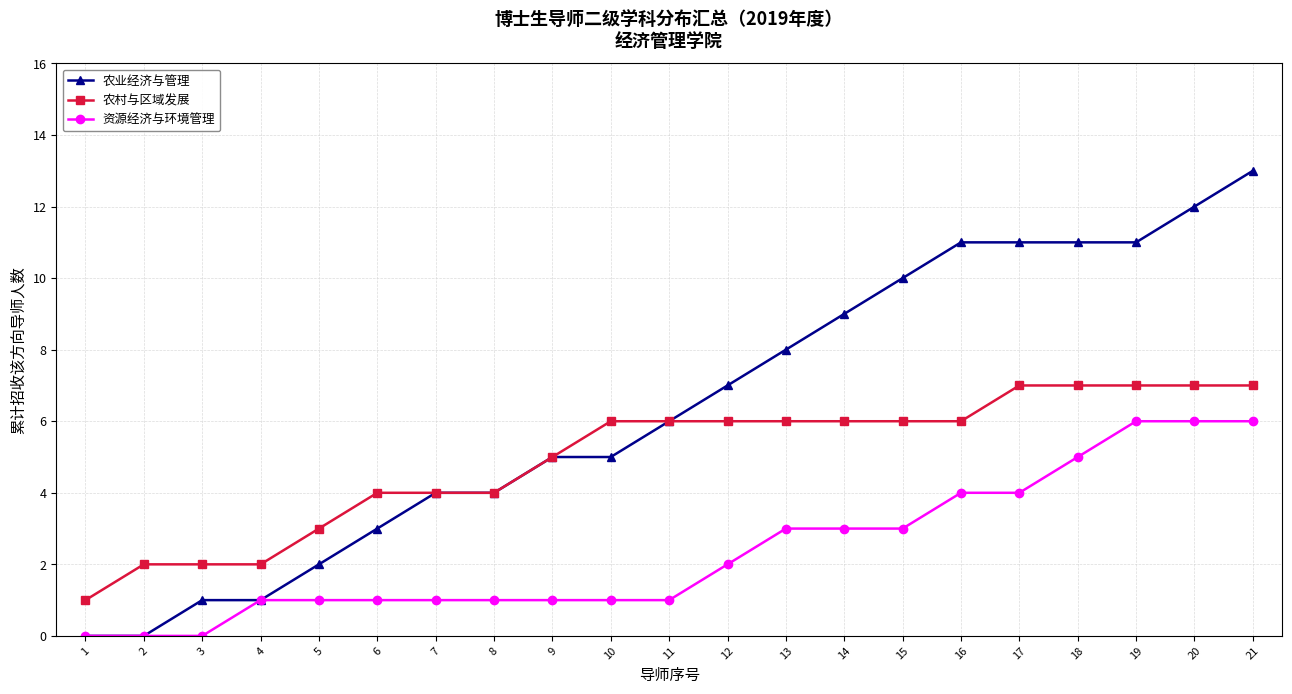

True or false: 资源经济与环境管理 and 农村与区域发展 cross at least once.

False